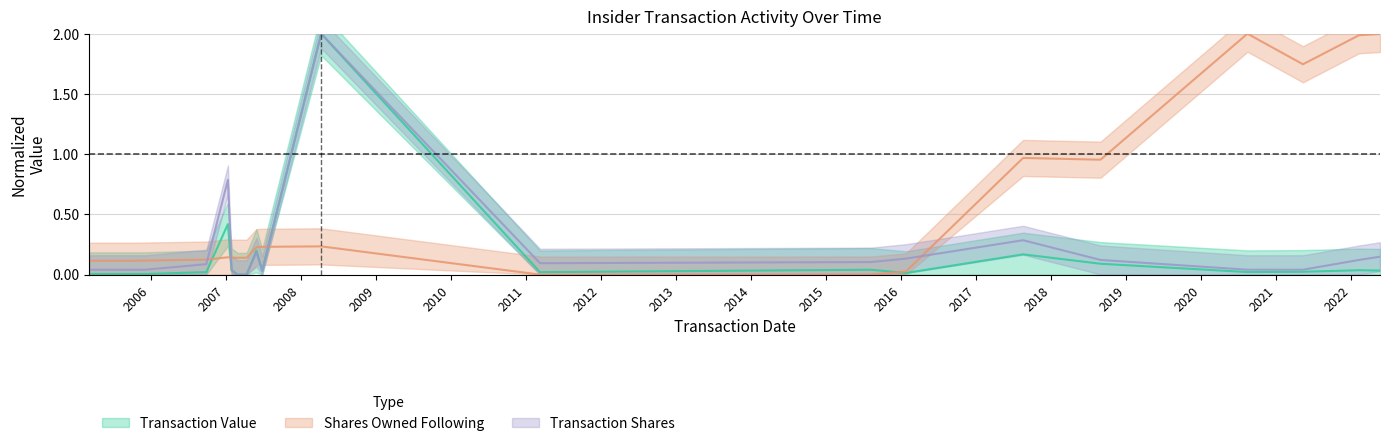

Reading right to left, list all the values displayed in this chart.

Transaction Value: 2022-05-20=0.0	2022-02-07=0.0	2021-05-10=0.0	2020-08-13=0.0	2018-08-29=0.1	2017-08-17=0.2	2016-01-25=0.0	2015-08-07=0.0	2011-03-11=0.0	2008-04-10=2.0	2007-06-28=0.0	2007-05-31=0.2	2007-04-13=0.0	2007-02-28=0.0	2007-01-30=0.0	2007-01-12=0.4	2006-09-29=0.0	2005-12-05=0.0	2005-10-13=0.0	2005-08-19=0.0	2005-03-07=0.0
Shares Owned Following: 2022-05-20=2.0	2022-02-07=2.0	2021-05-10=1.7	2020-08-13=2.0	2018-08-29=1.0	2017-08-17=1.0	2016-01-25=0.0	2015-08-07=0.0	2011-03-11=0.0	2008-04-10=0.2	2007-06-28=0.2	2007-05-31=0.2	2007-04-13=0.1	2007-02-28=0.1	2007-01-30=0.1	2007-01-12=0.1	2006-09-29=0.1	2005-12-05=0.1	2005-10-13=0.1	2005-08-19=0.1	2005-03-07=0.1
Transaction Shares: 2022-05-20=0.1	2022-02-07=0.1	2021-05-10=0.0	2020-08-13=0.0	2018-08-29=0.1	2017-08-17=0.3	2016-01-25=0.1	2015-08-07=0.1	2011-03-11=0.1	2008-04-10=2.0	2007-06-28=0.0	2007-05-31=0.2	2007-04-13=0.0	2007-02-28=0.0	2007-01-30=0.0	2007-01-12=0.8	2006-09-29=0.1	2005-12-05=0.0	2005-10-13=0.0	2005-08-19=0.0	2005-03-07=0.0